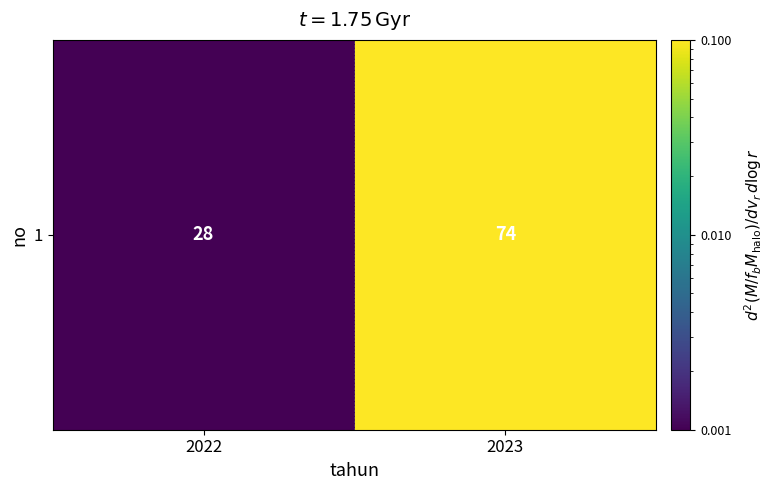

At which label is the value closest to 0?

2022